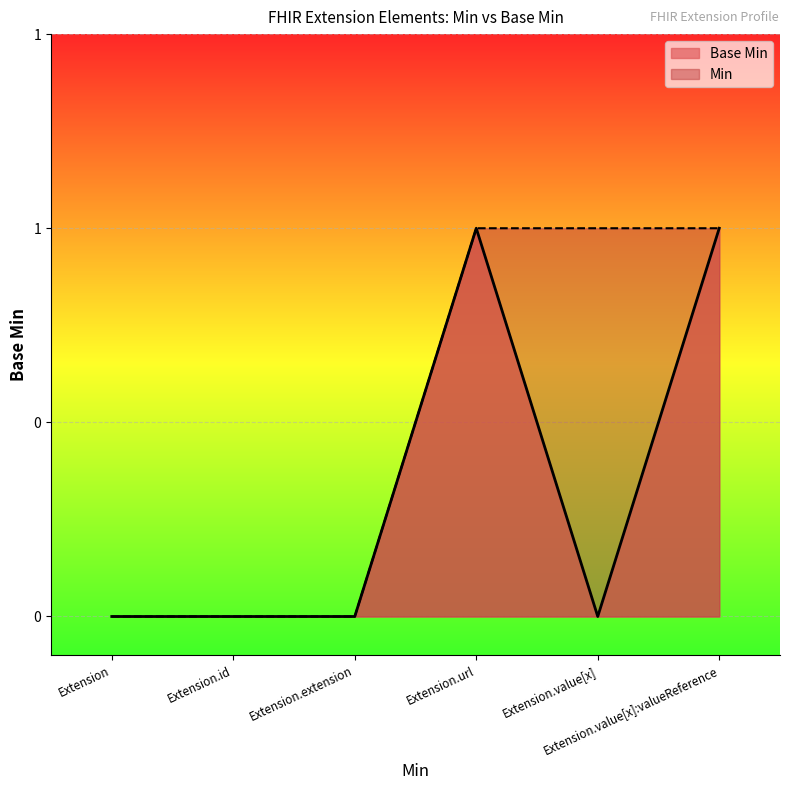

What is the maximum value shown in the chart?

1